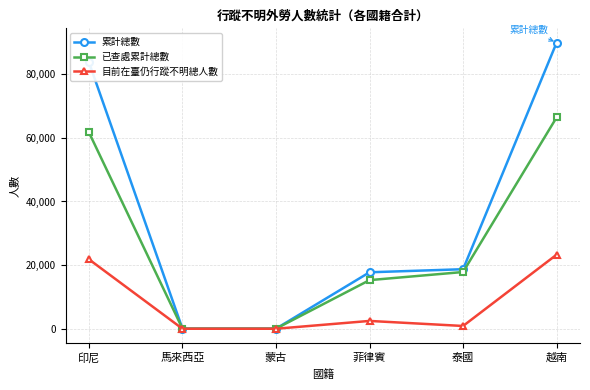

True or false: 累計總數 has more than 2 points higher than both neighbors.

False